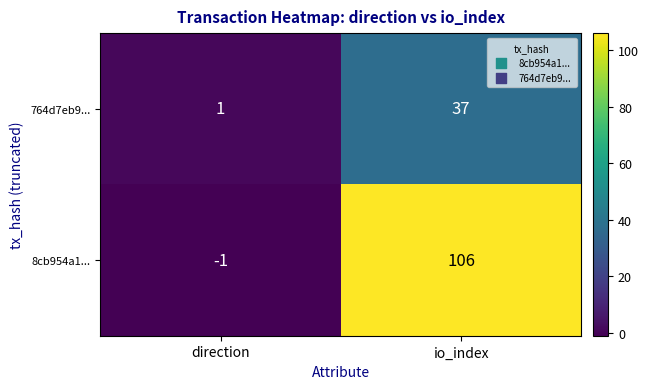

What is the sum of the 764d7eb9... values at io_index and direction?

38